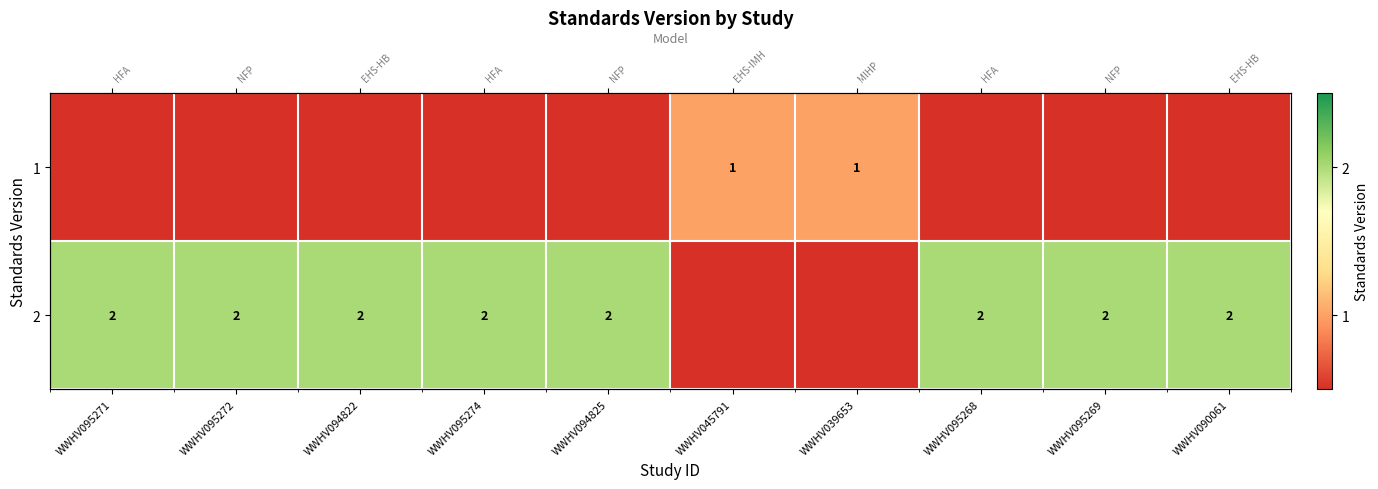

What is the greatest value displayed?

2